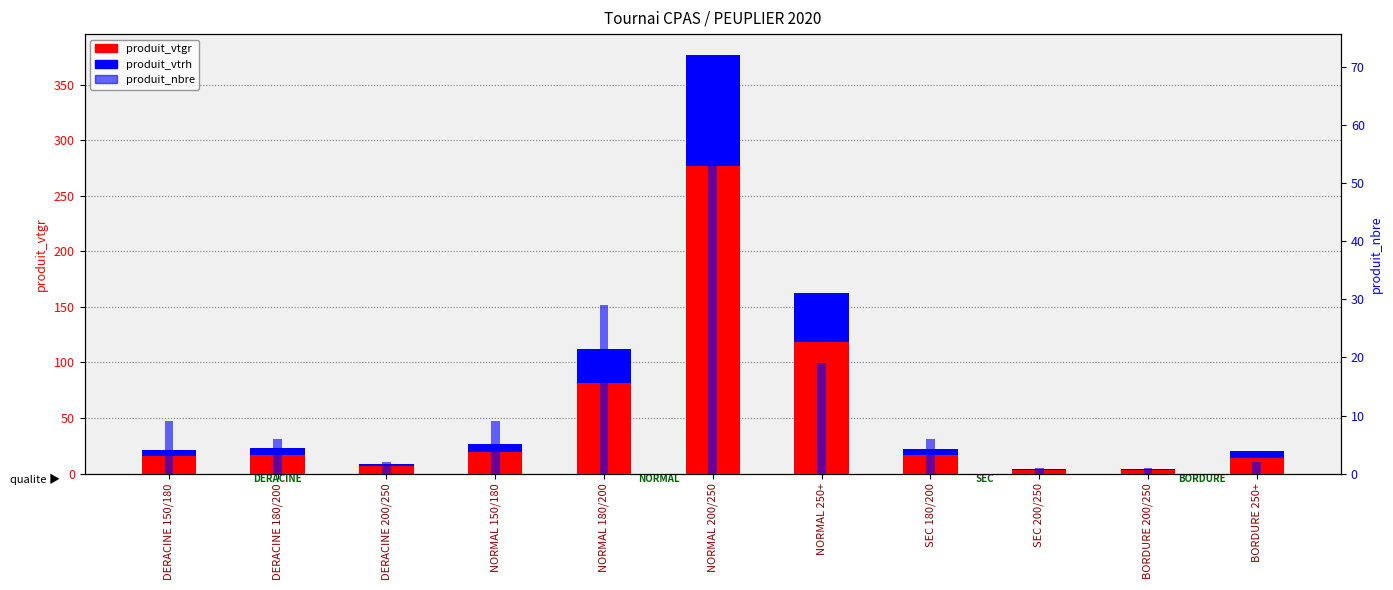

List the labels in order of produit_vtrh value, smallest first.

SEC 200/250, BORDURE 200/250, DERACINE 200/250, DERACINE 150/180, DERACINE 180/200, SEC 180/200, BORDURE 250+, NORMAL 150/180, NORMAL 180/200, NORMAL 250+, NORMAL 200/250